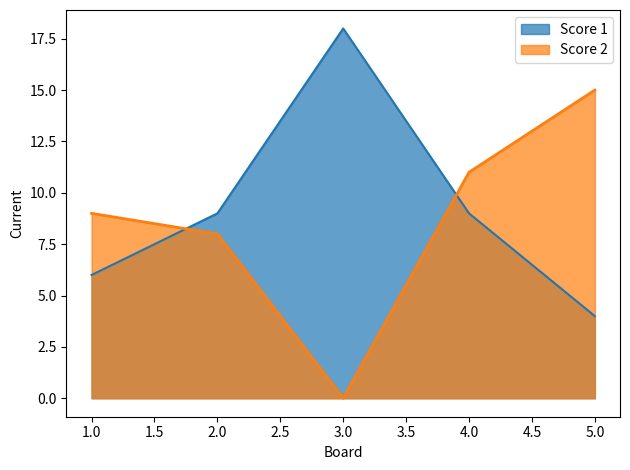

Between which two adjacent categories do Score 2 and Score 1 first intersect?

1.0 and 2.0